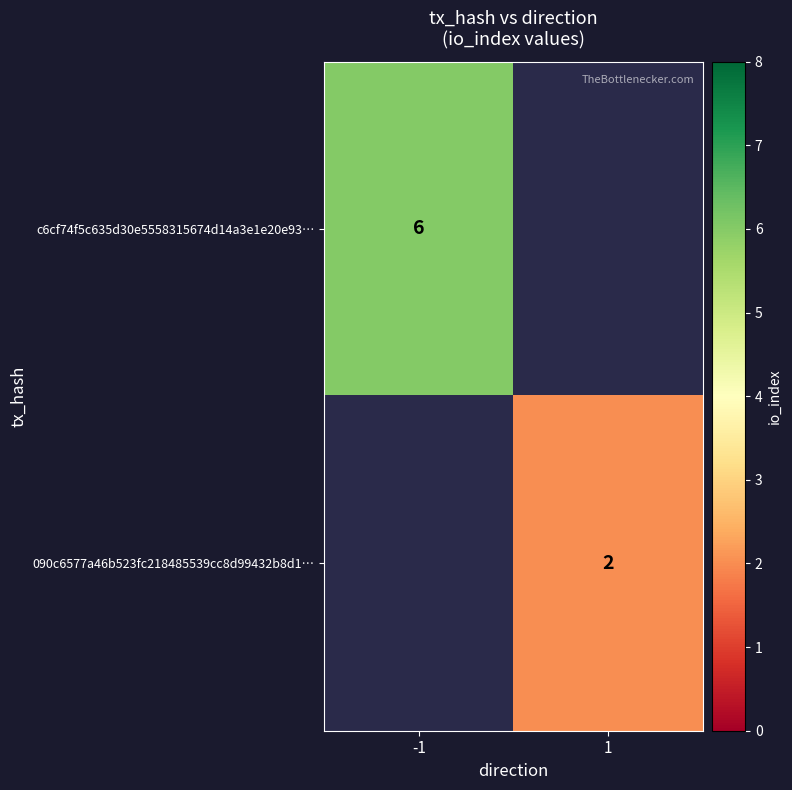

Is the value of 090c6577a46b523fc218485539cc8d99432b8d1… at 1 greater than the value of c6cf74f5c635d30e5558315674d14a3e1e20e93… at -1?

No